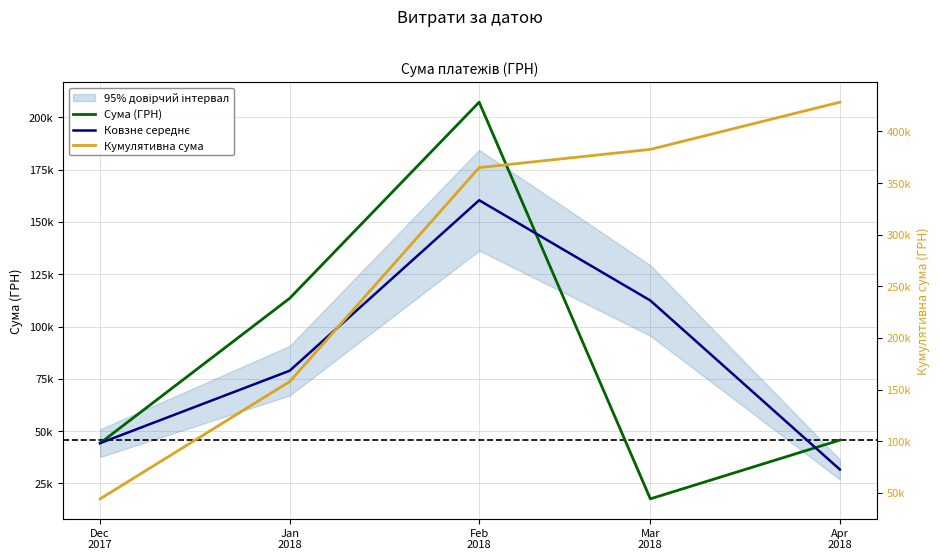

What is the smallest value displayed?

17638.5